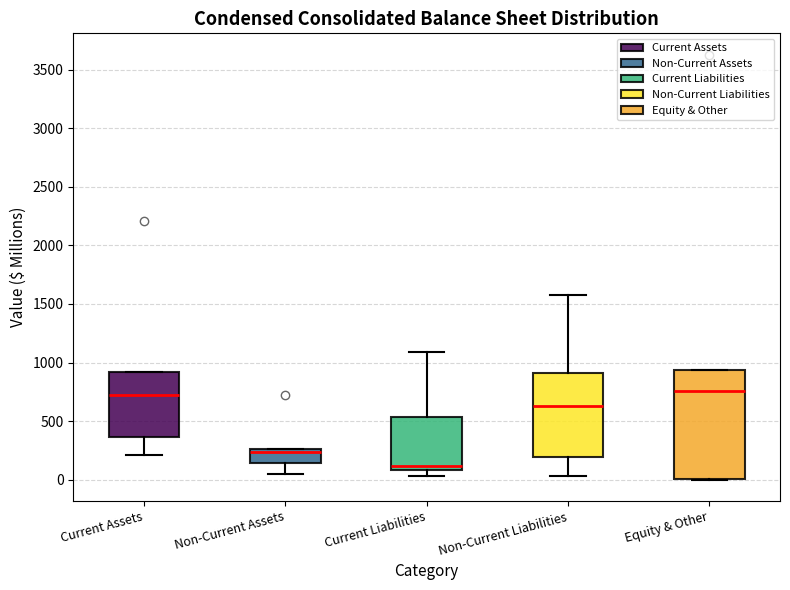

Where does the upper whisker of the box for Current Liabilities end on the y-axis? The values are not printed on the chart, so give them approximately, as read against the axis.

1100